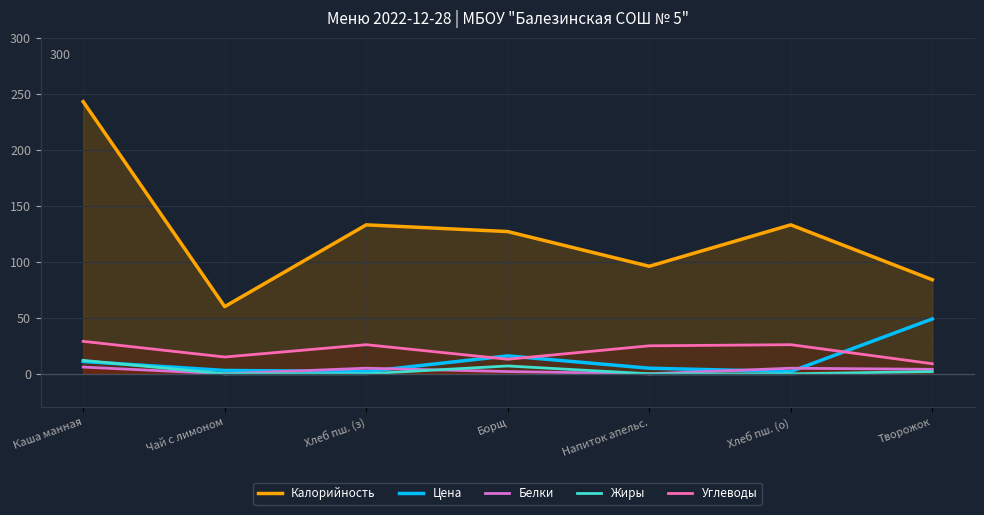

True or false: Углеводы and Калорийность intersect in this chart.

False